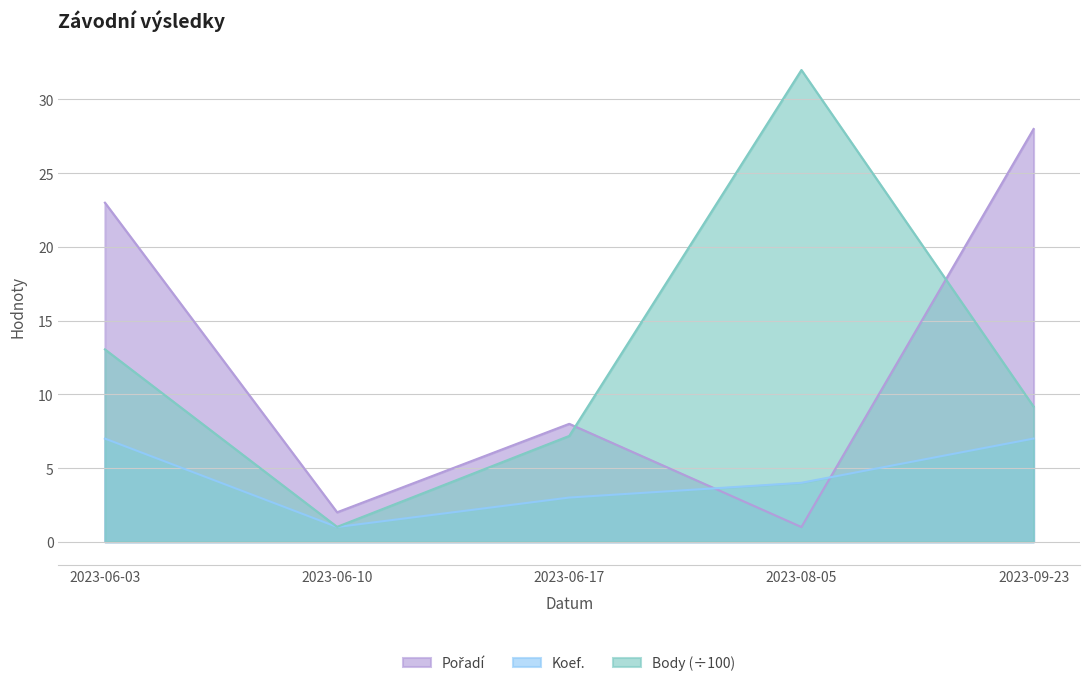

Reading left to right, what are all the values shown in this chart?

Pořadí: 2023-06-03=23.0	2023-06-10=2.0	2023-06-17=8.0	2023-08-05=1.0	2023-09-23=28.0
Koef.: 2023-06-03=7.0	2023-06-10=1.0	2023-06-17=3.0	2023-08-05=4.0	2023-09-23=7.0
Body: 2023-06-03=13.1	2023-06-10=1.0	2023-06-17=7.2	2023-08-05=32.0	2023-09-23=9.2